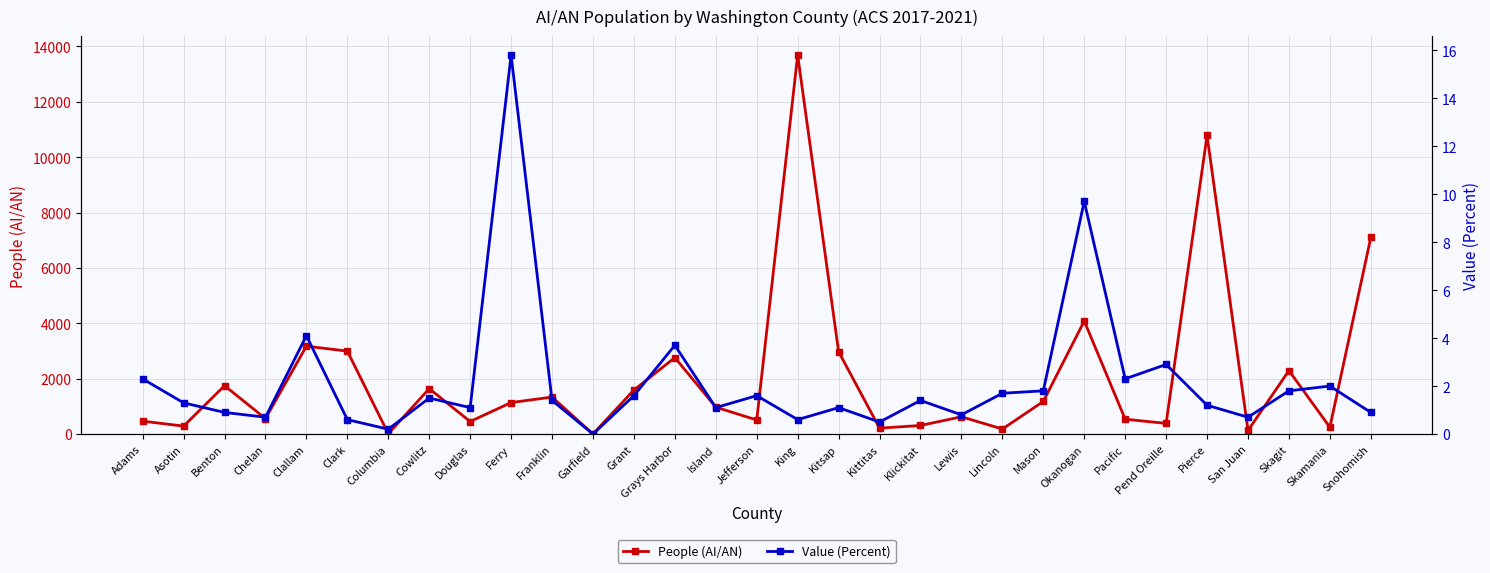

Which series changed the most between Grays Harbor and Kittitas?

People (AI/AN)